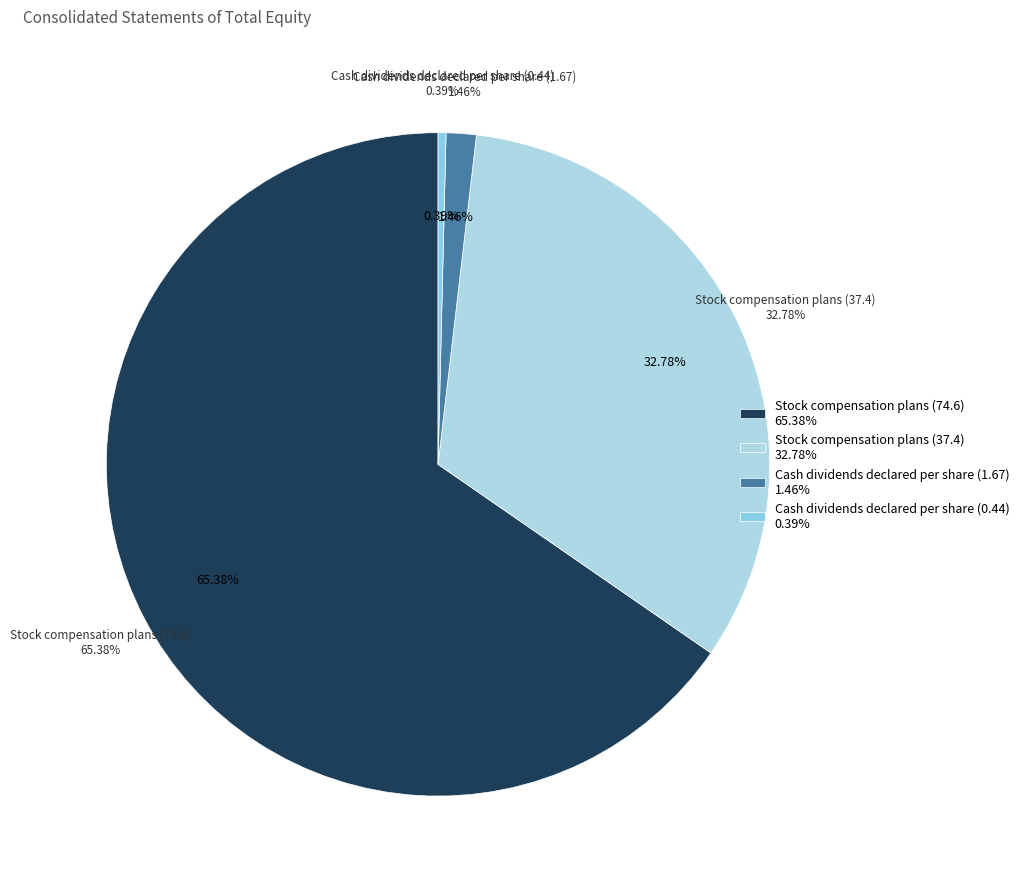

To the nearest percent, what is the combined percentage of Cash dividends declared per share (1.67) and Stock compensation plans (74.6)?

67%